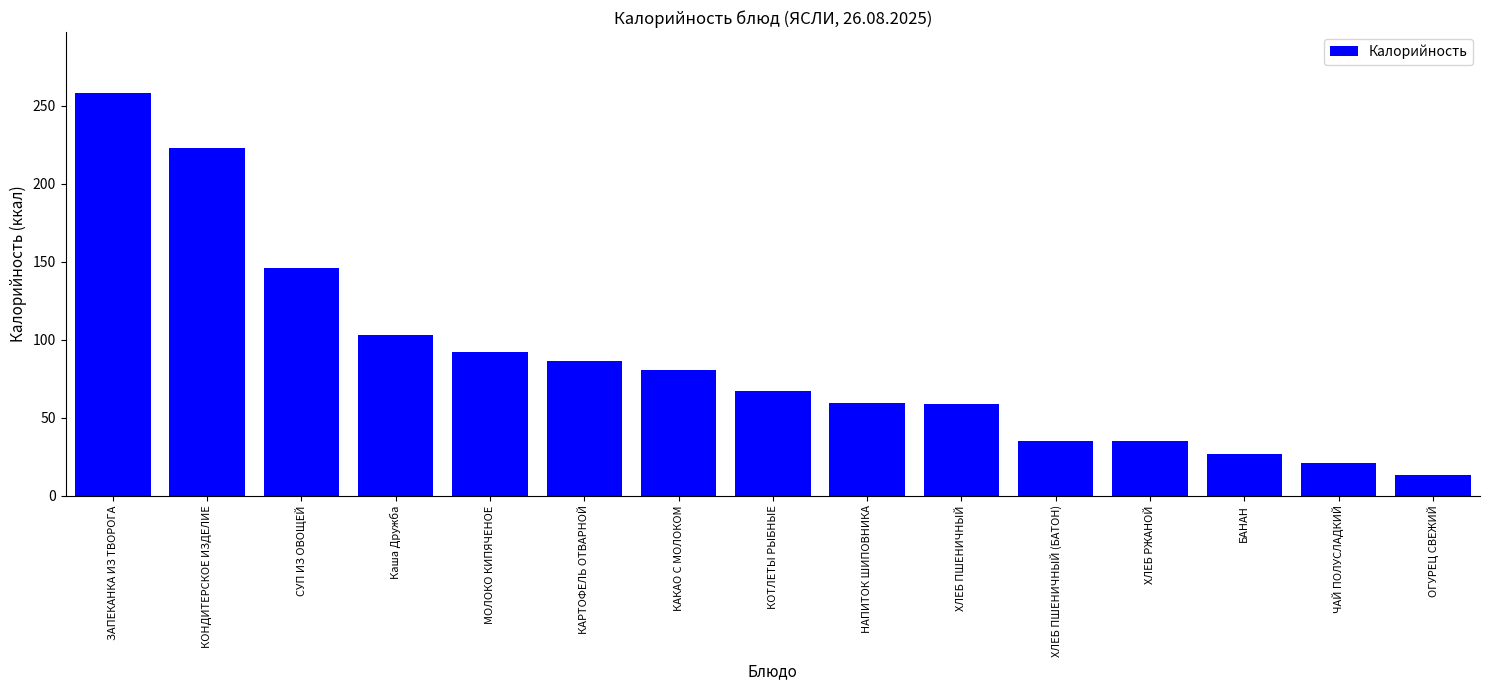

What is the ratio of the value at МОЛОКО КИПЯЧЕНОЕ to the value at КАКАО С МОЛОКОМ?

1.1